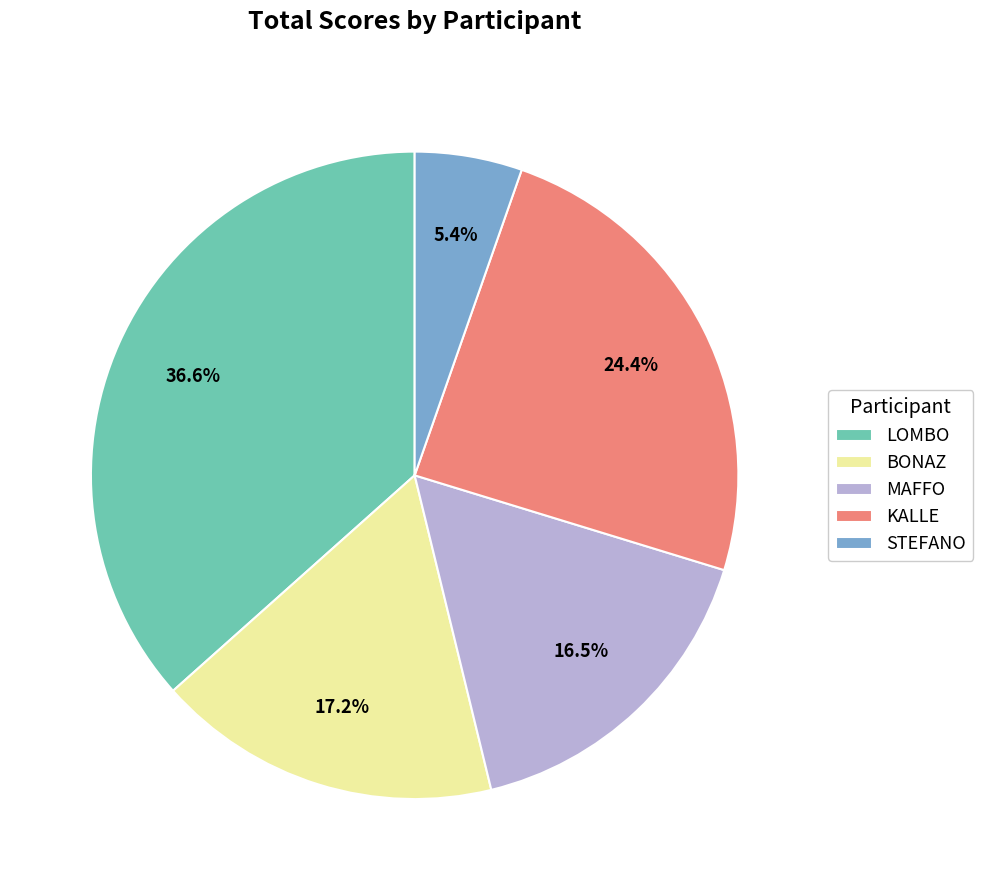

What is the largest slice in the pie chart?

LOMBO